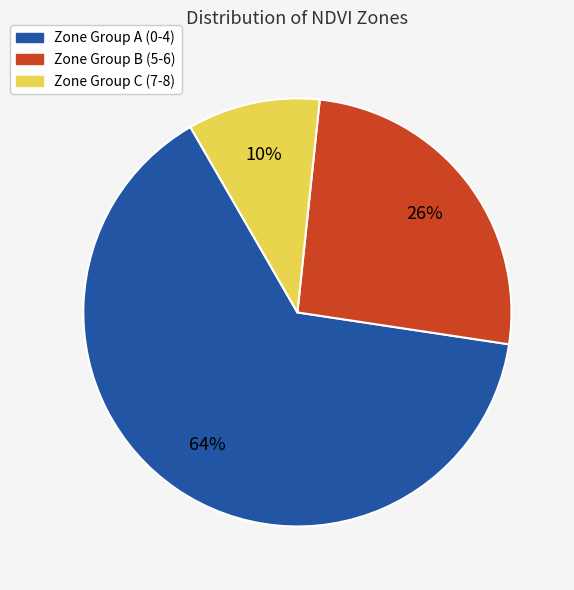

To the nearest percent, what is the difference between the largest and smallest slice percentages?

54%